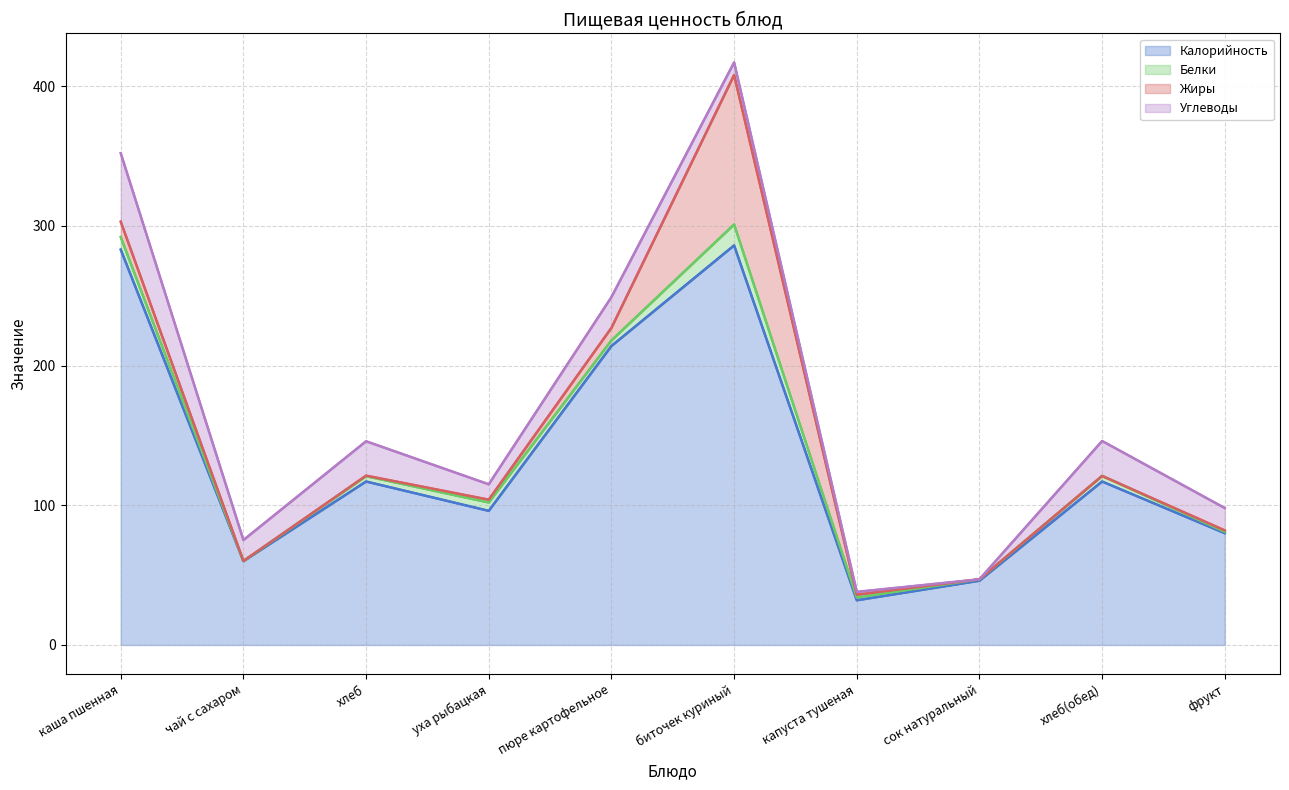

True or false: Углеводы and Белки intersect in this chart.

True